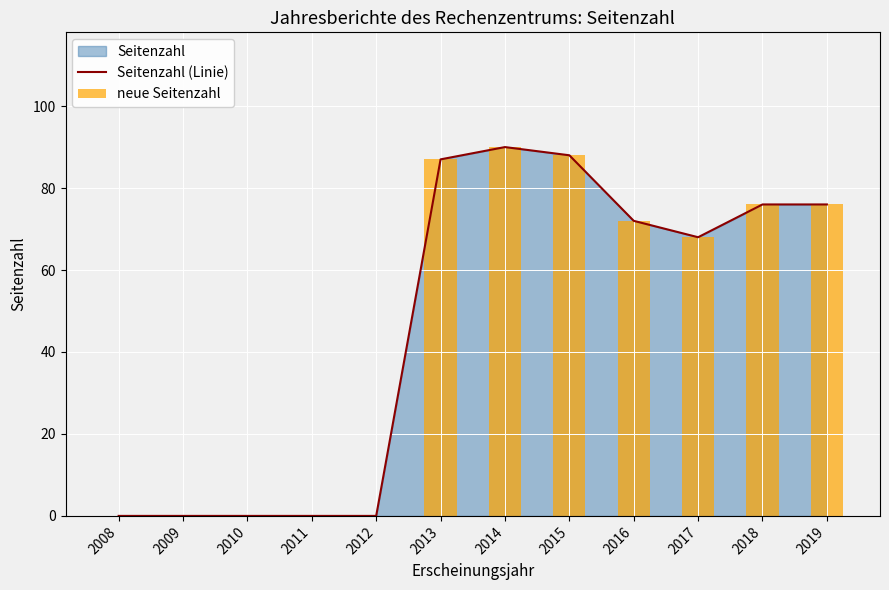

What is the difference between the Seitenzahl (Linie) values at 2008 and 2019?

76